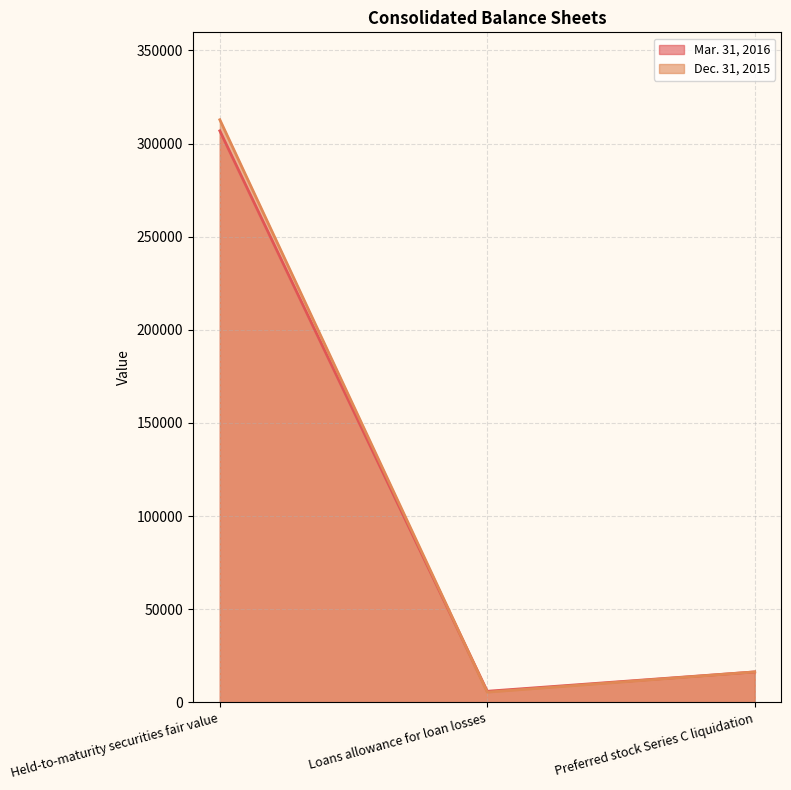

How many lines are shown in the chart?

2